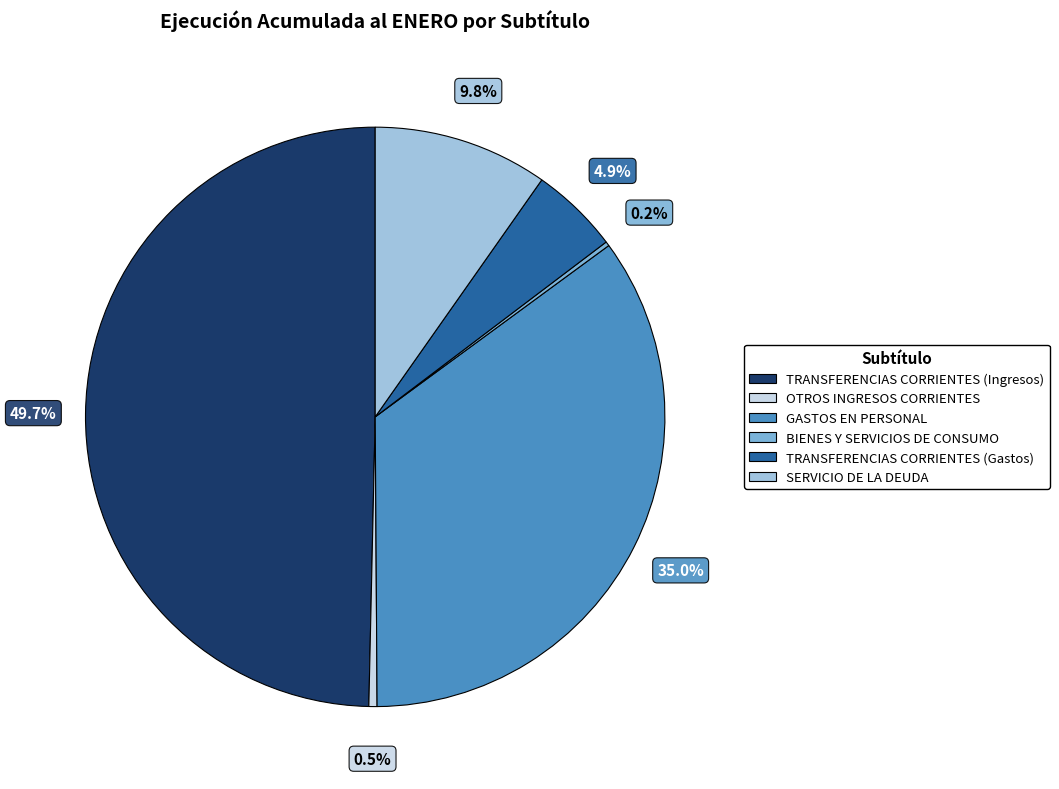

To the nearest percent, what is the difference between the largest and smallest slice percentages?

49%